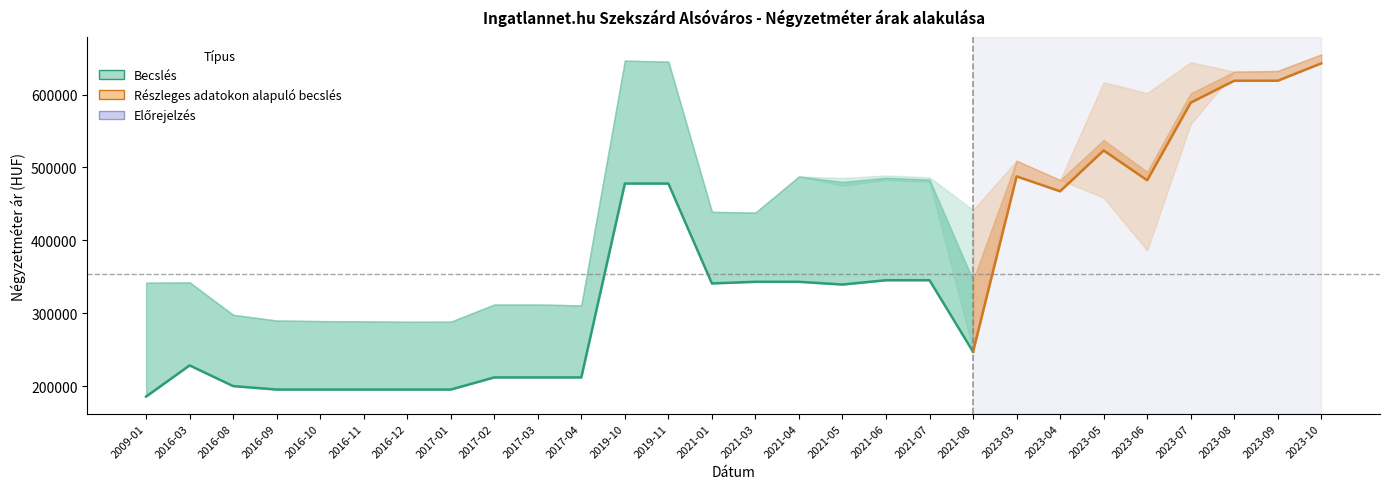

What is the label of the 7th point from the right?

2023-04